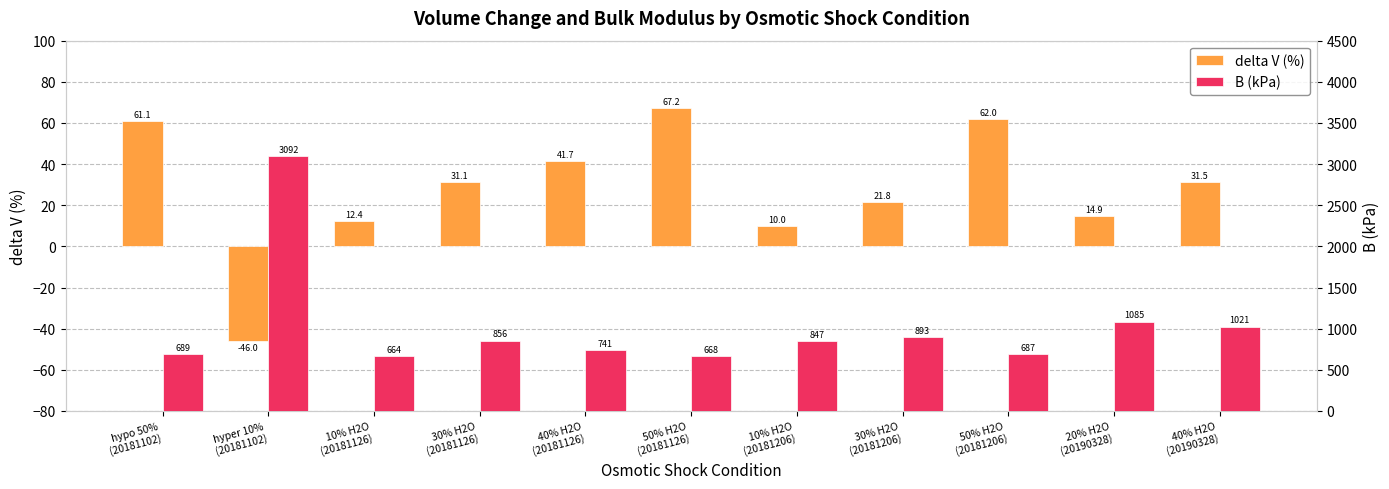

Count the number of categories in the chart.

11